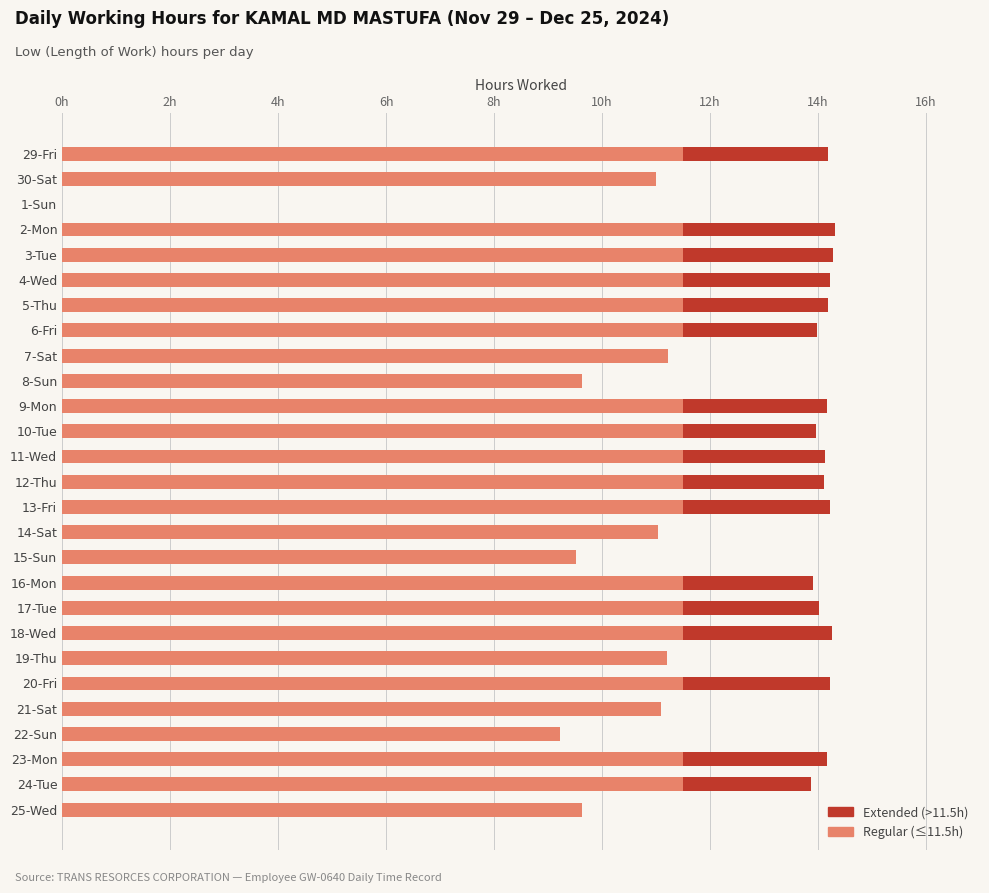

What are all the series names shown in the legend?

Extended (>11.5h), Regular (≤11.5h)